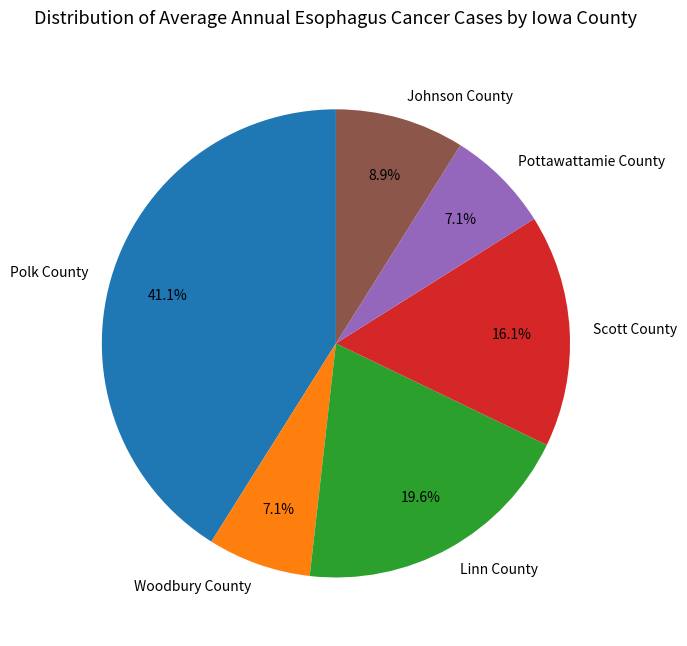

Count the number of slices in the pie.

6